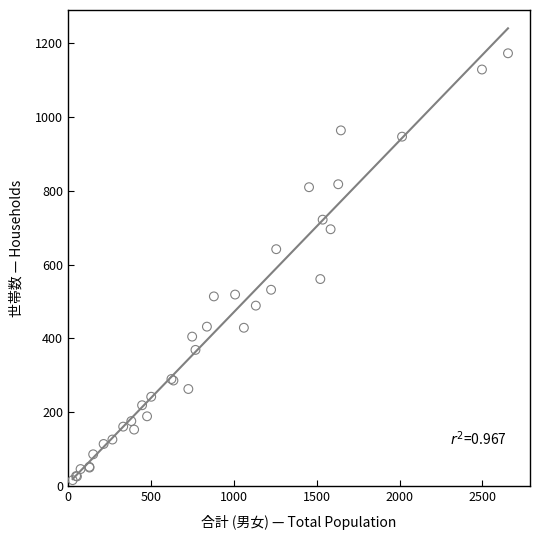

What Y value in the scatter plot is closest to 594?

561